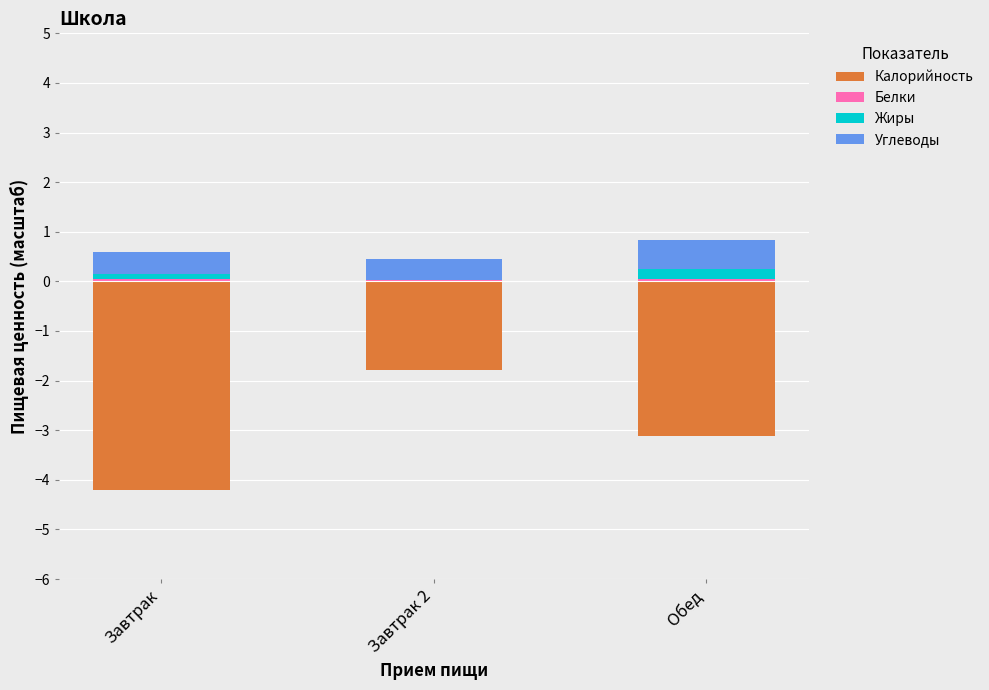

The Жиры series shows 0.0 at Завтрак 2. True or false?

False